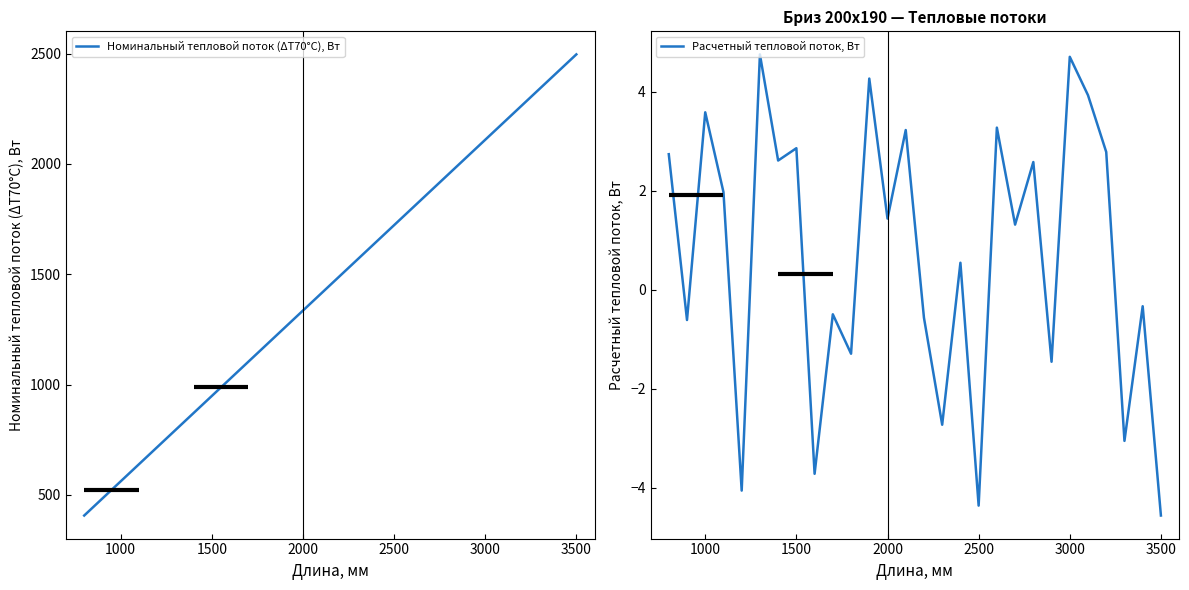

How many lines are shown in the chart?

2